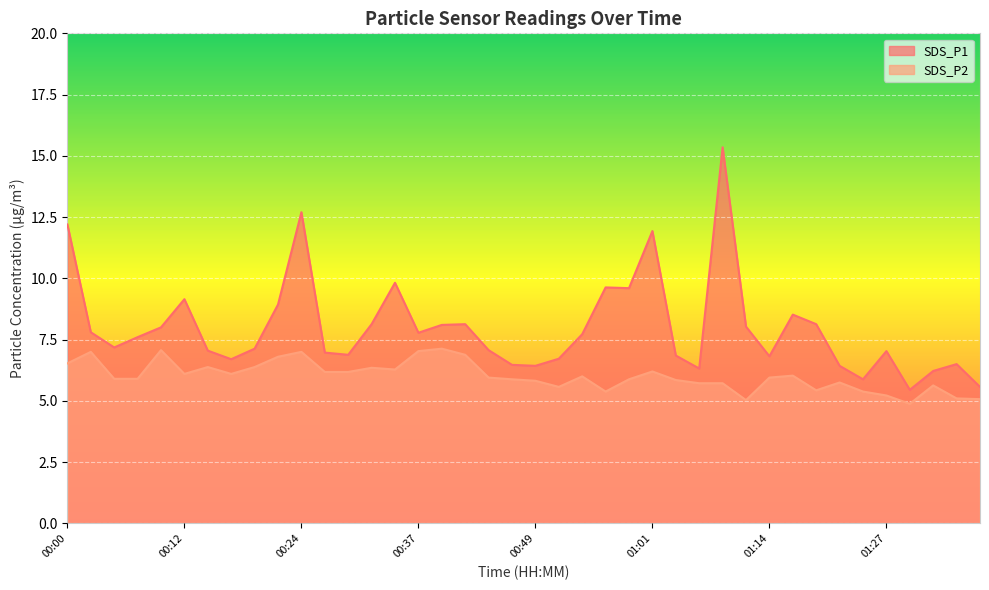

Which category has the lowest value in the SDS_P2 series?

01:29